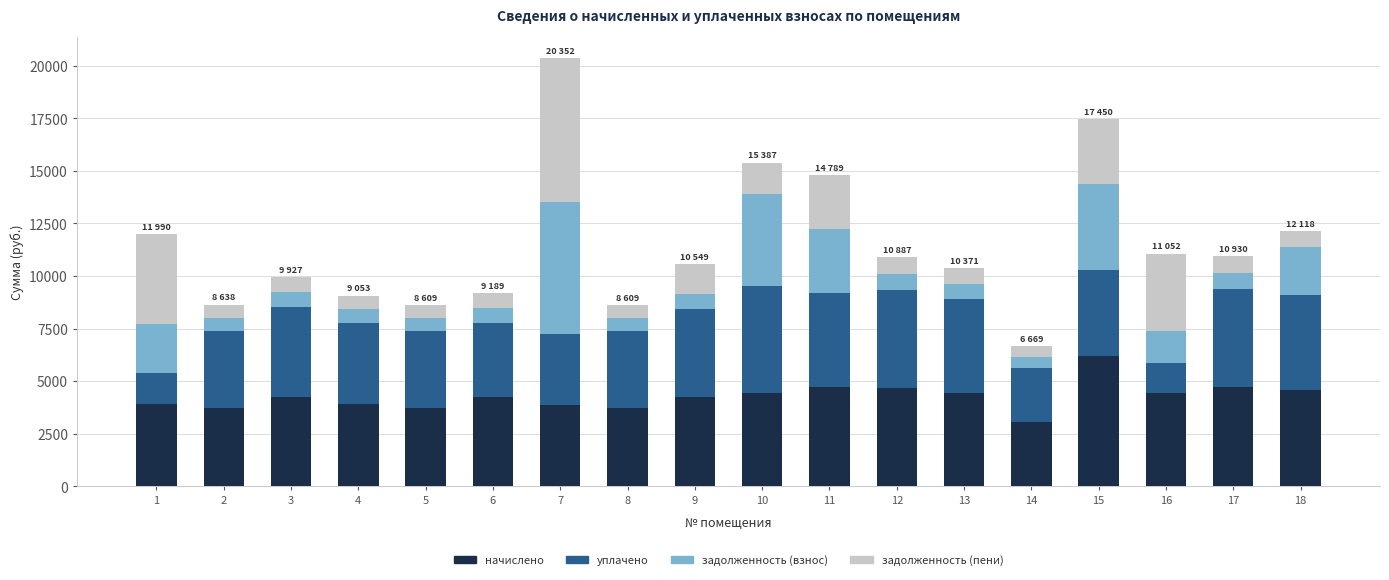

At which category is the sum across all series the highest?

7